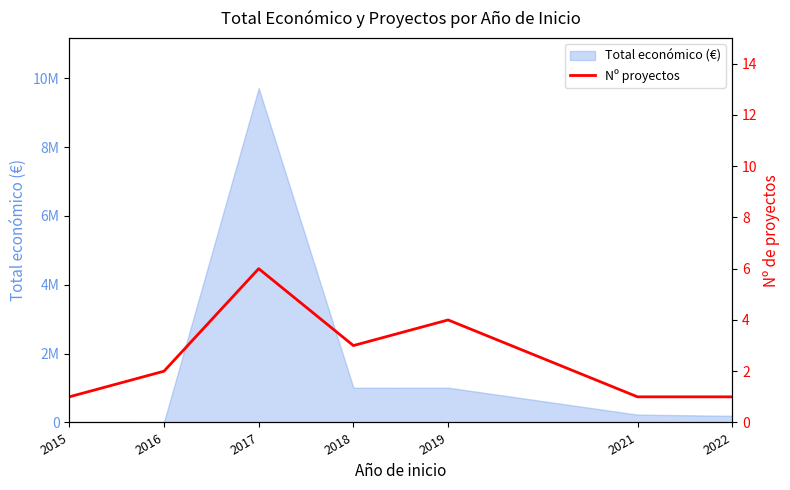

Reading right to left, transcribe all the data shown in this chart.

2022=1	2021=1	2019=4	2018=3	2017=6	2016=2	2015=1